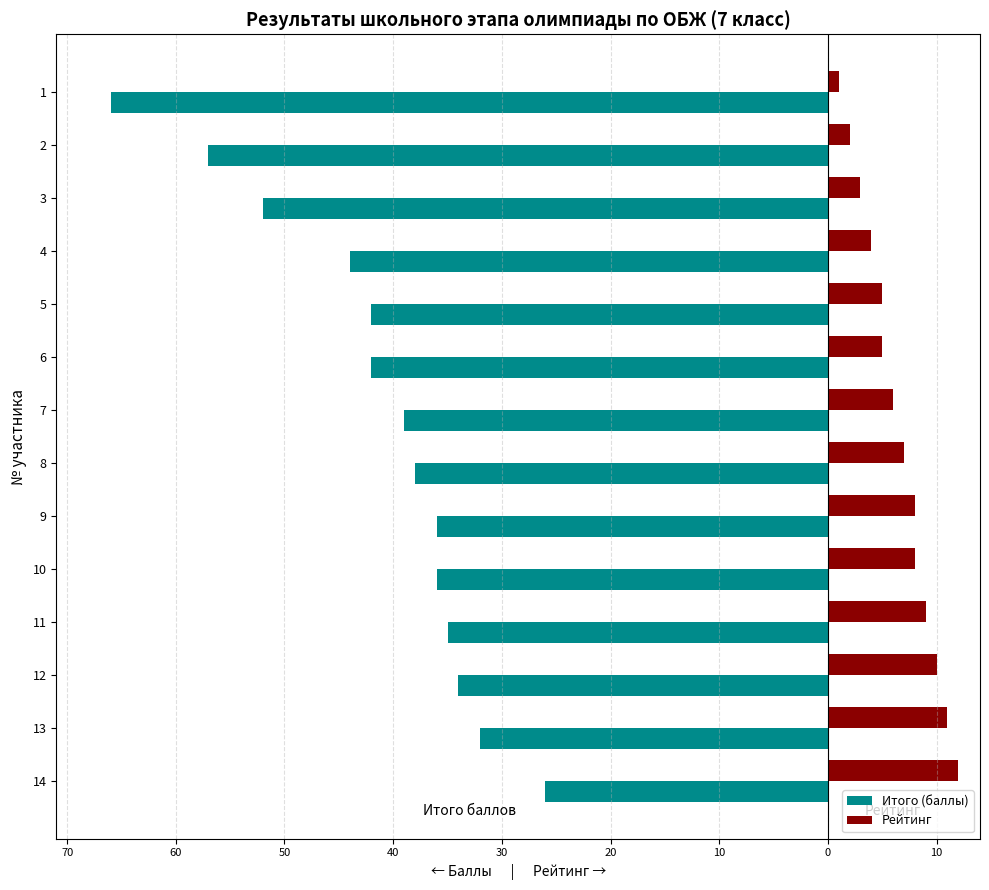

What are all the series names shown in the legend?

Итого (баллы), Рейтинг